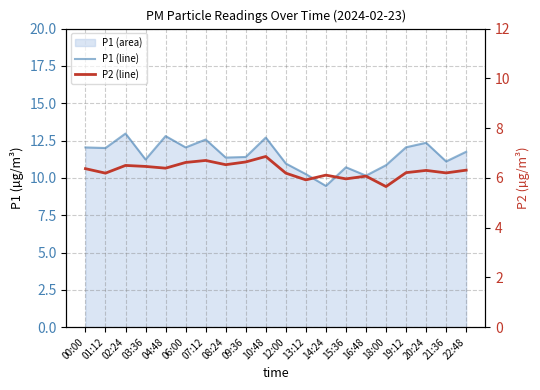

How many data points in P1 (line) are above 11?

14